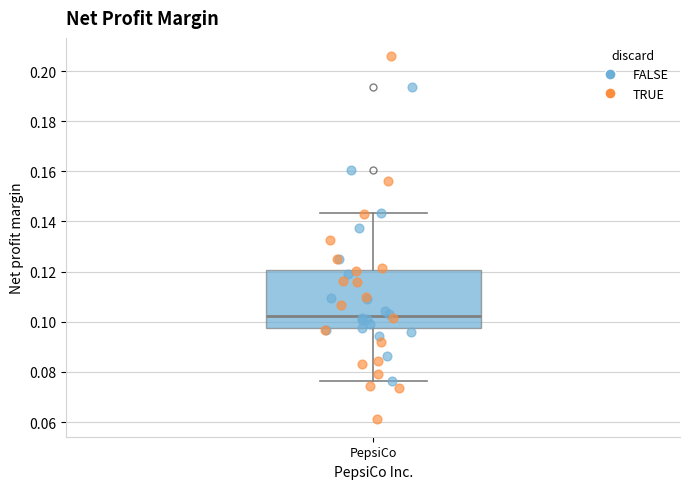

Transcribe this box plot: give where the median line is, the range the box spans, and where the two whiskers end, as read against the y-axis. The values are not printed on the chart, so give them approximately, as read against the axis.

median 0.102, box 0.098 to 0.120, whiskers 0.076 to 0.144